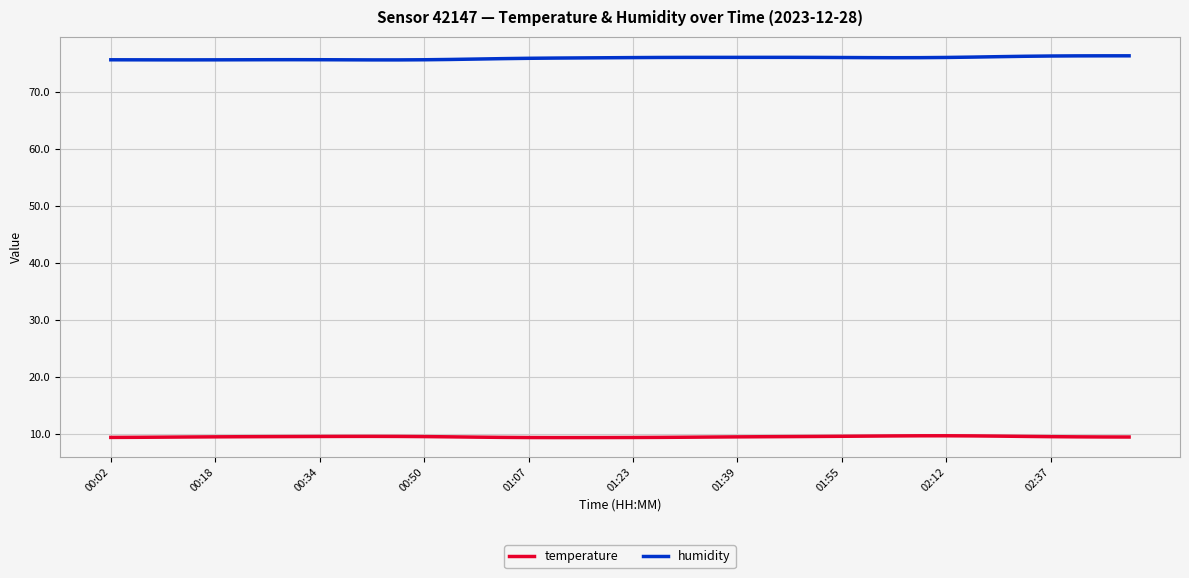

What is the smallest value displayed?

9.3